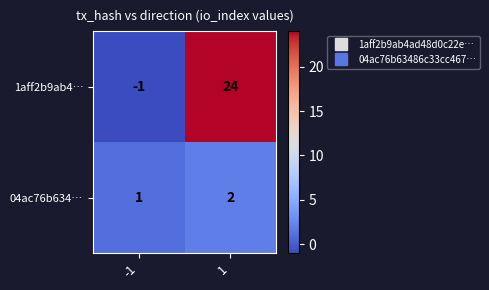

At which category is the sum across all series the highest?

1